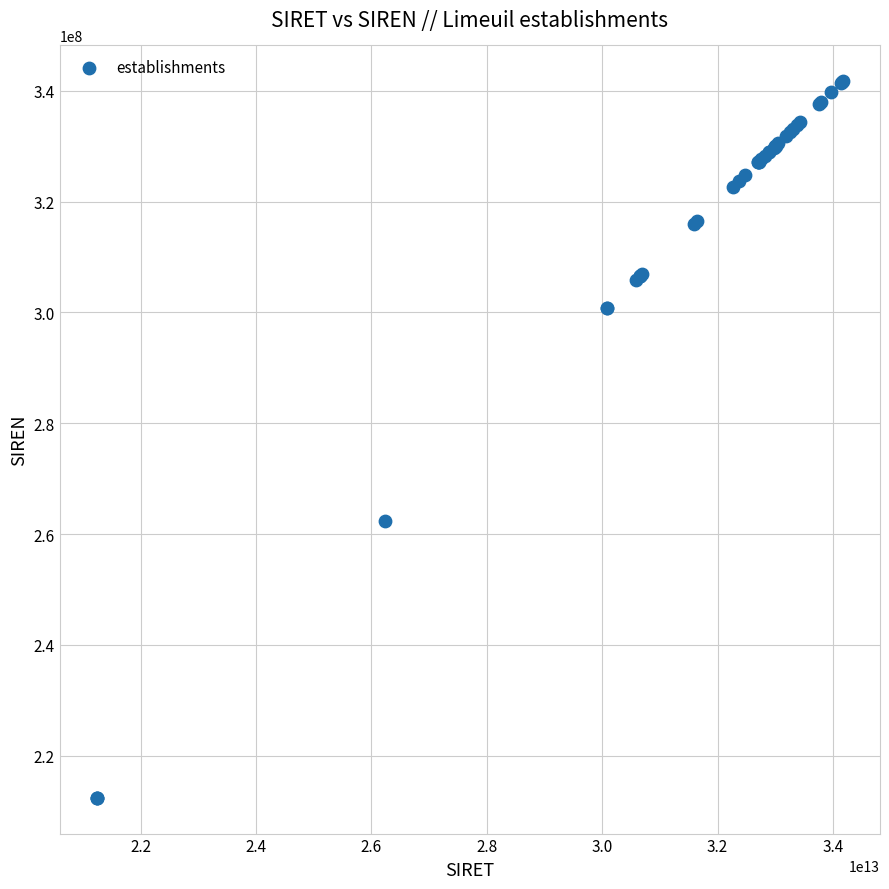

What Y value in the scatter plot is closest to 277054287?

262402282